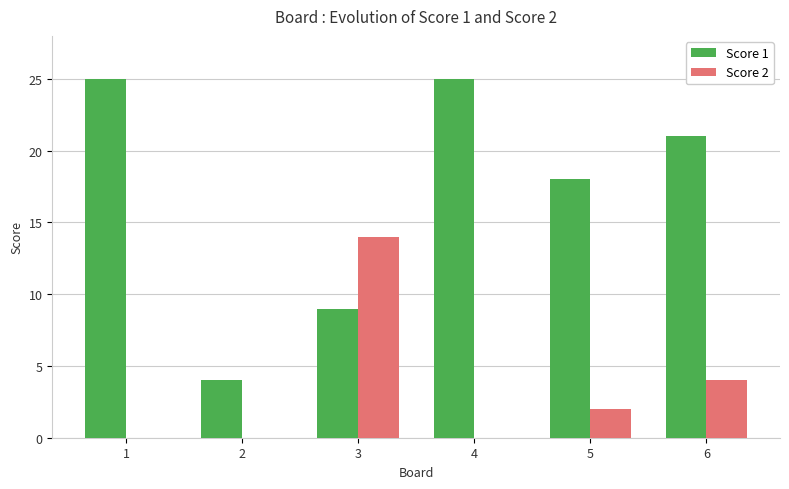

Read the Score 1 value at 2.

4